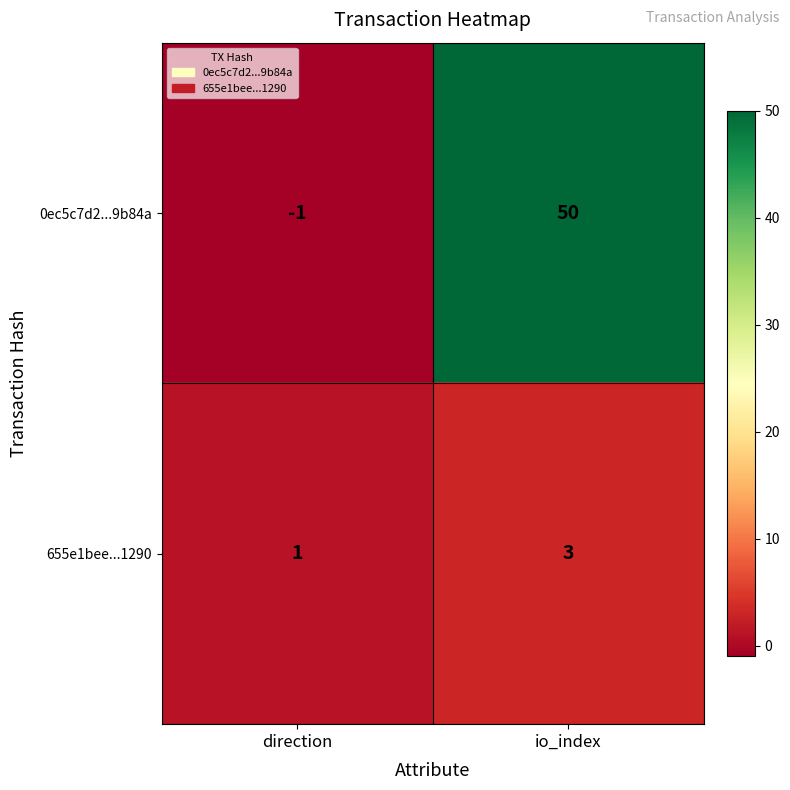

Which series has the largest range (max minus min)?

0ec5c7d2...9b84a